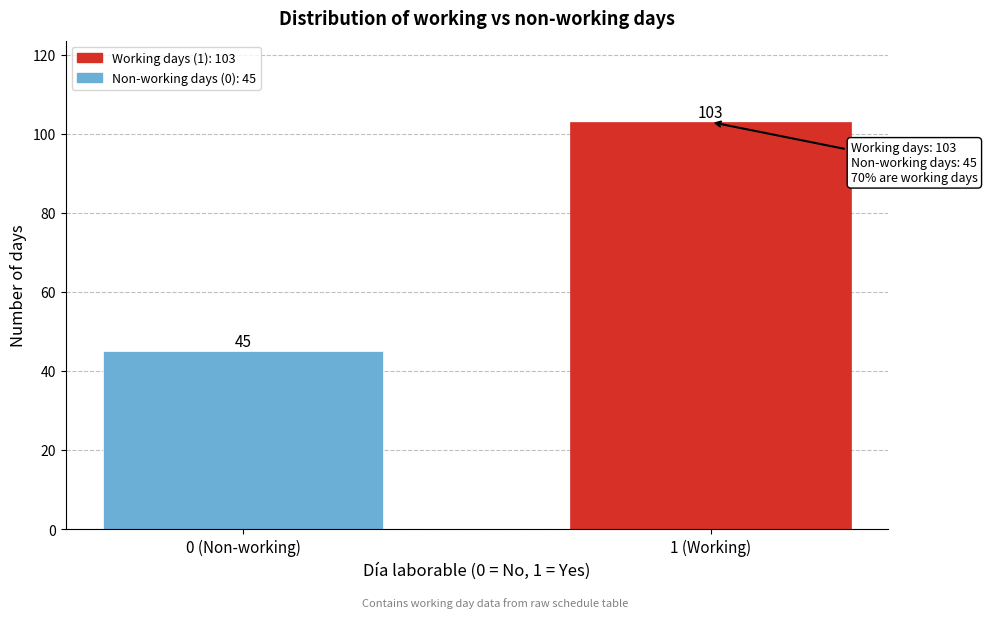

Reading left to right, list all the values displayed in this chart.

45	103